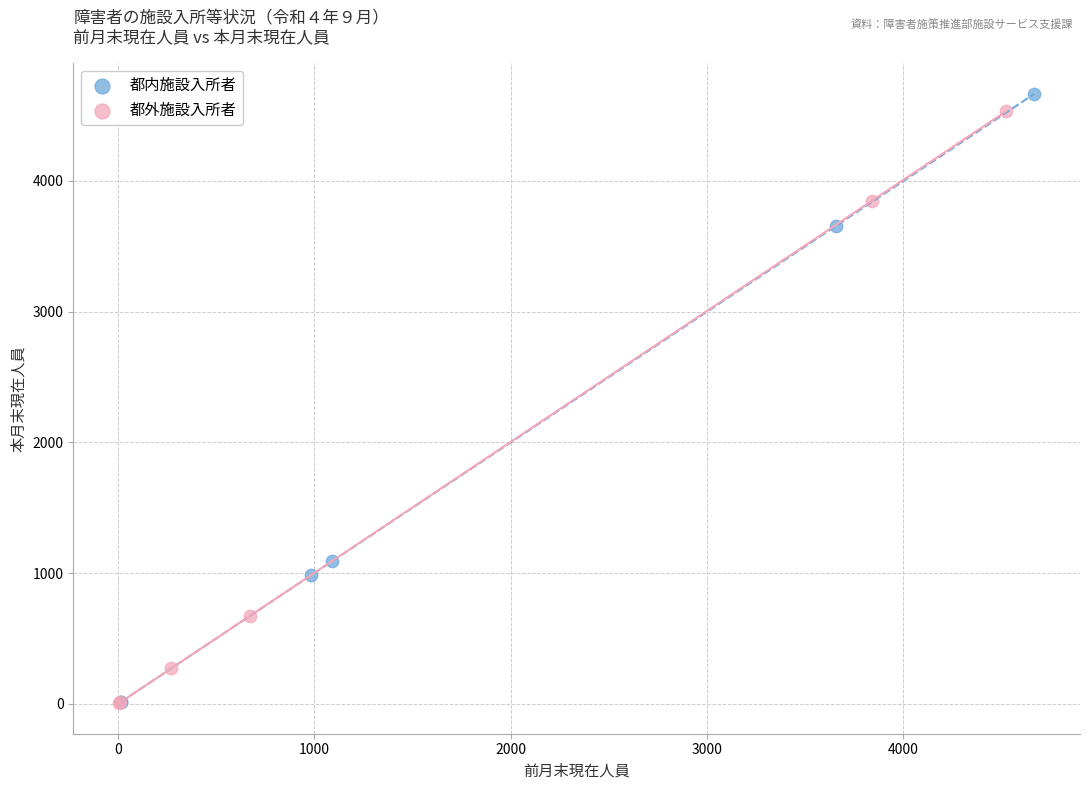

Which series has the widest spread of Y values?

都内施設入所者